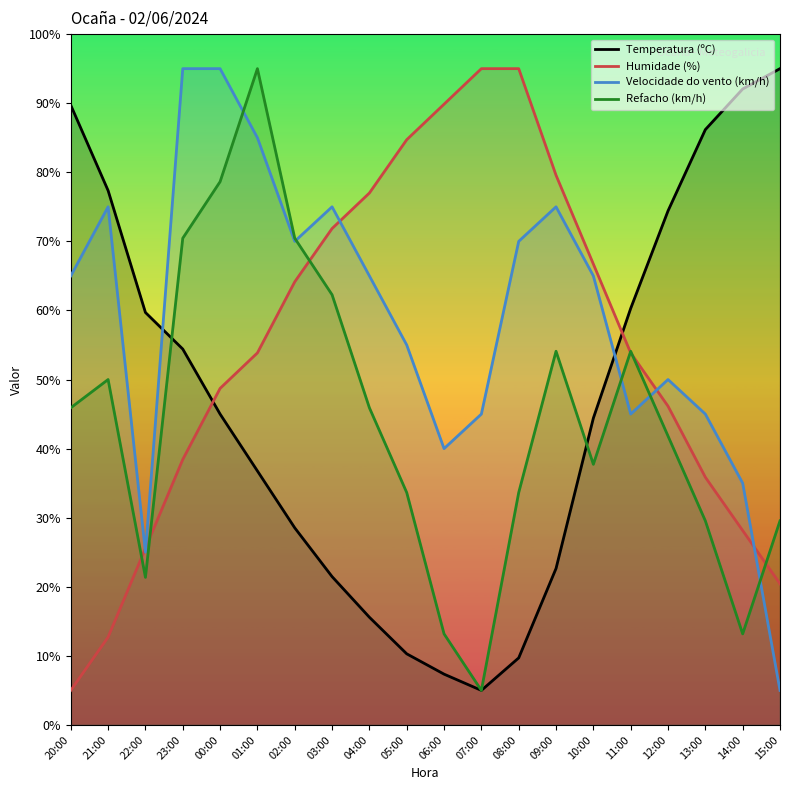

What is the minimum value for Humidade (%)?

5.0